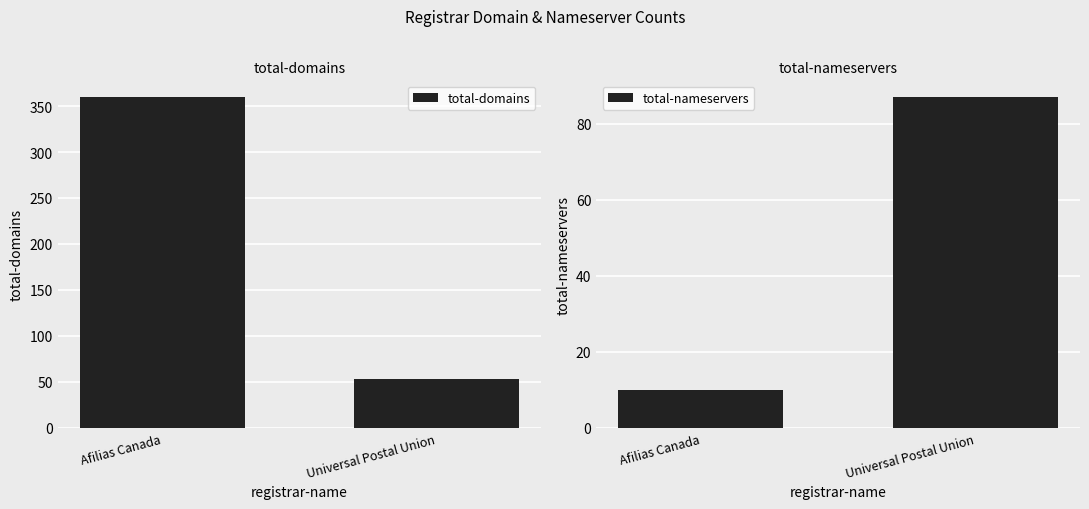

How many bars are there in total?

4